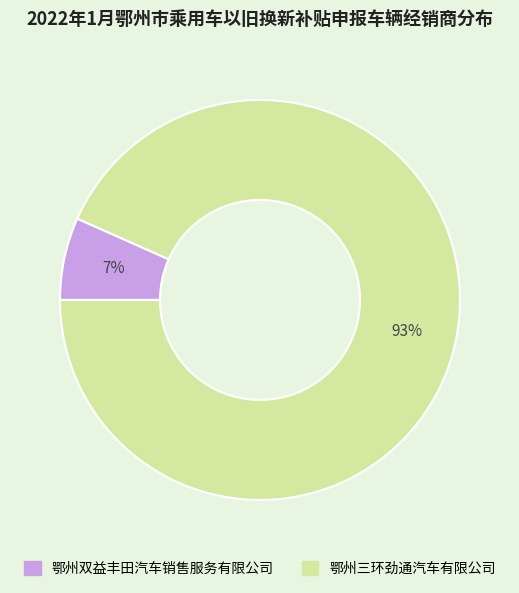

Does any single category account for the majority?

Yes